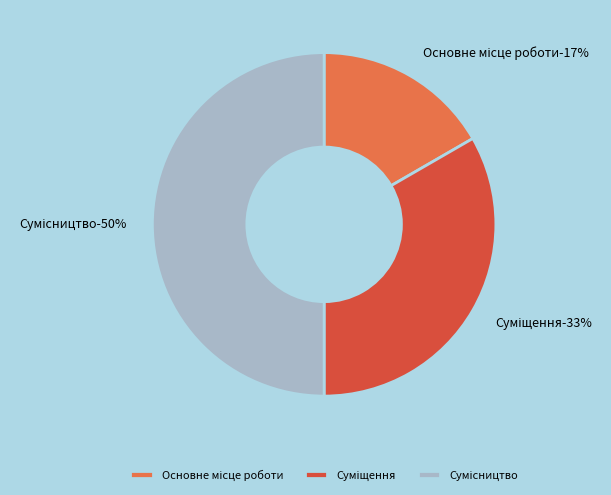

Count the number of slices in the pie.

3